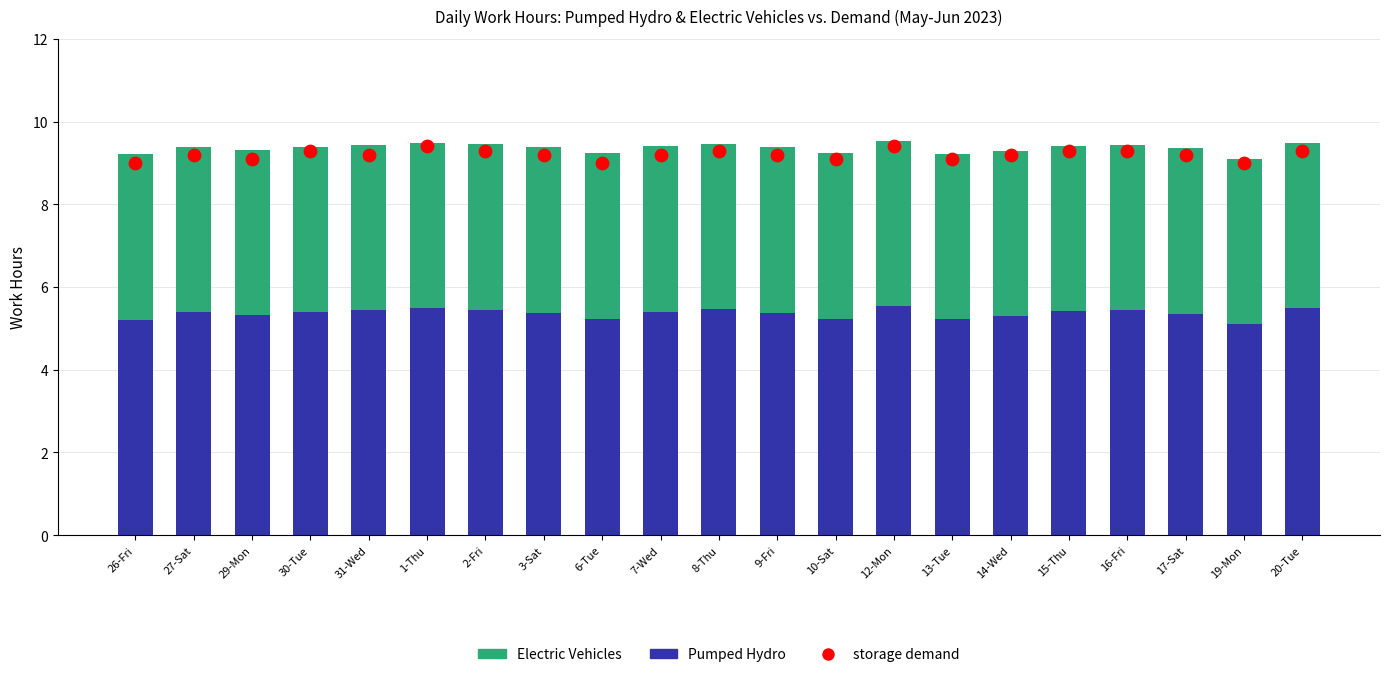

What are all the series names shown in the legend?

Pumped Hydro, Electric Vehicles, storage demand